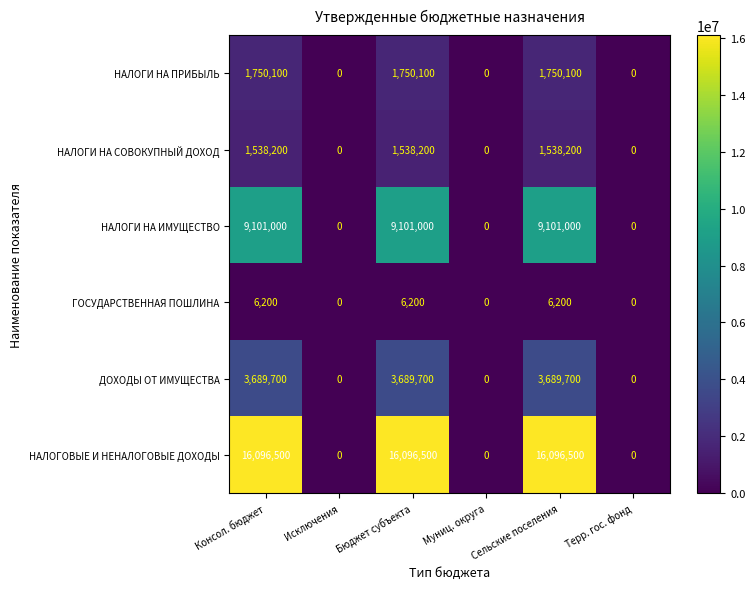

Is it true that НАЛОГИ НА ПРИБЫЛЬ equals 0 at Терр. гос. фонд?

True